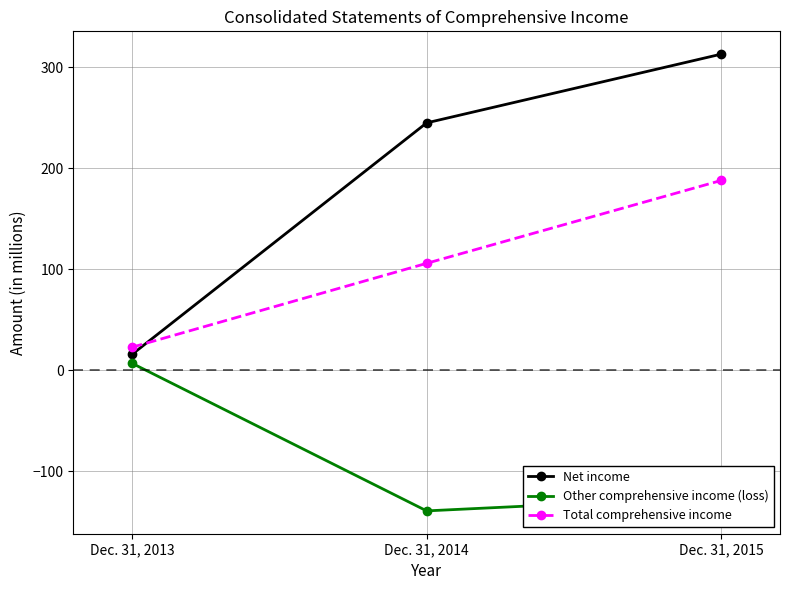

How many values in the Other comprehensive income (loss) series exceed -125?

1